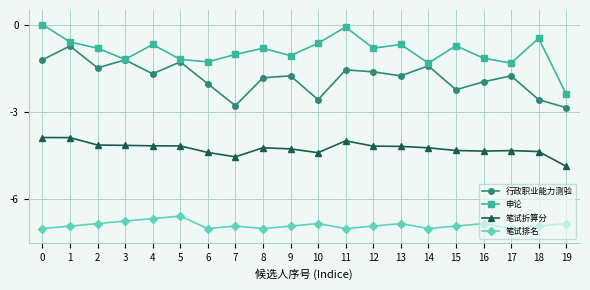

At 8, list the series in order from smallest to largest.

笔试排名, 笔试折算分, 行政职业能力测验, 申论